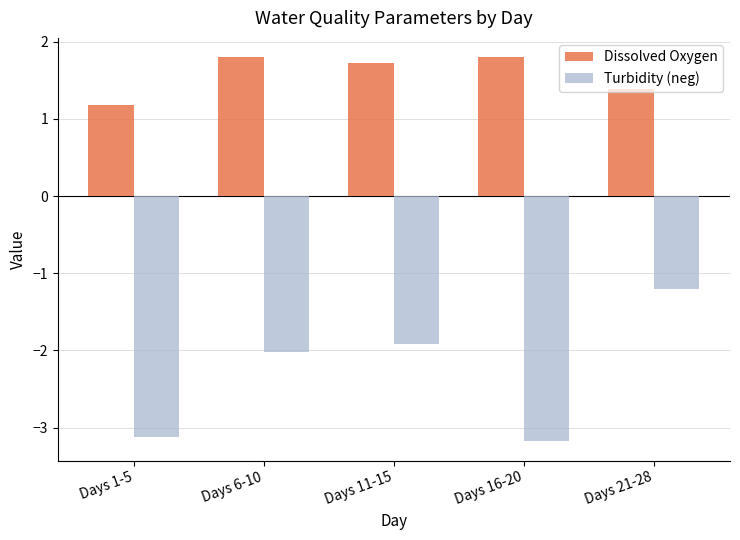

At which label is Dissolved Oxygen closest to 1?

Days 1-5